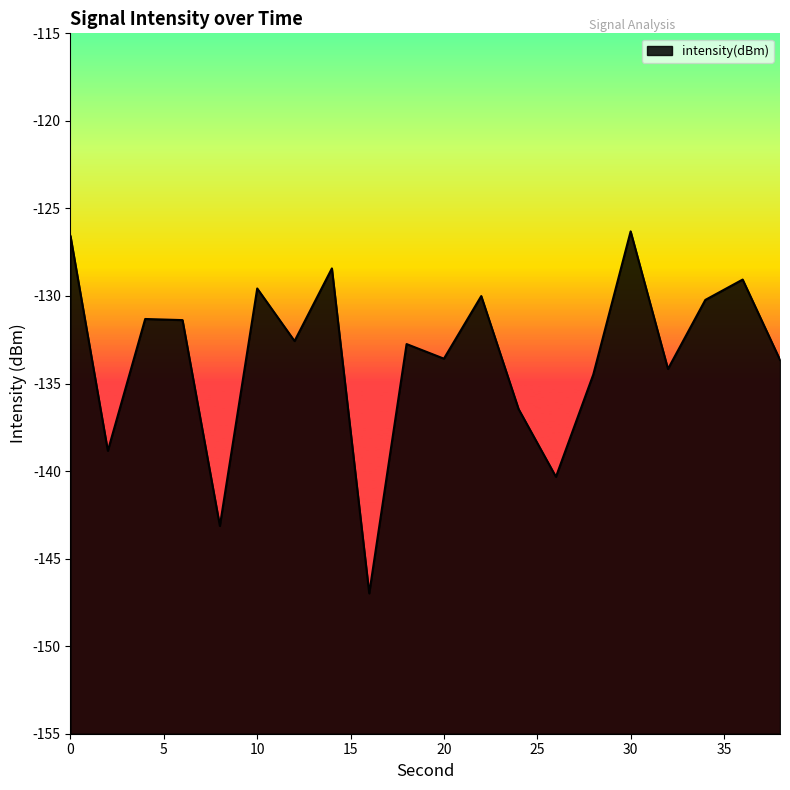

True or false: the data shows -174.5 at 18.

False